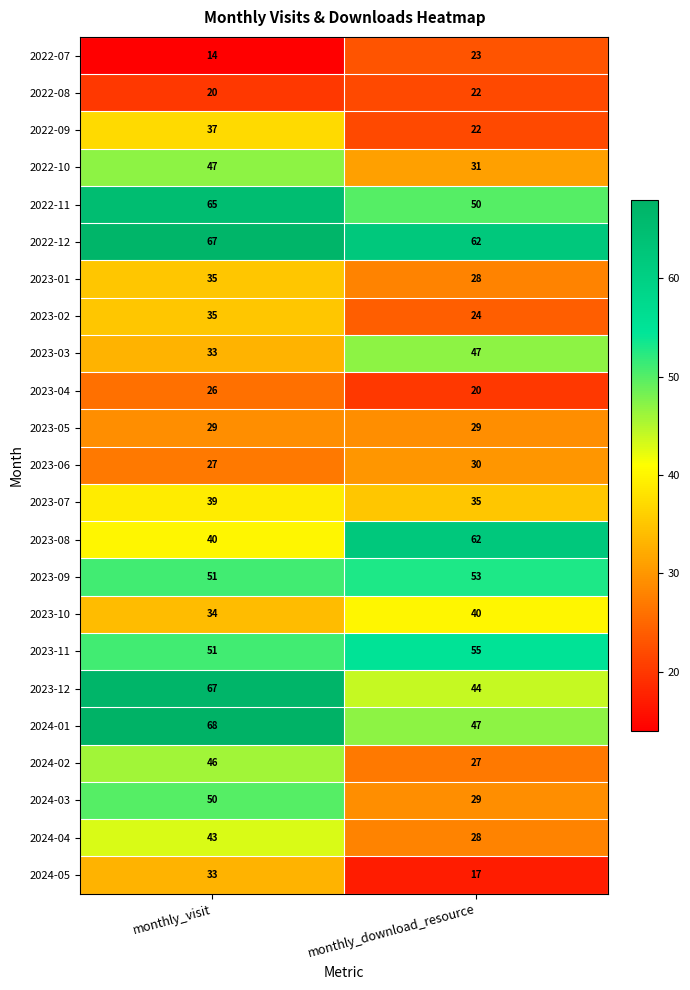

At which category does the chart reach its peak across all series?

monthly_visit